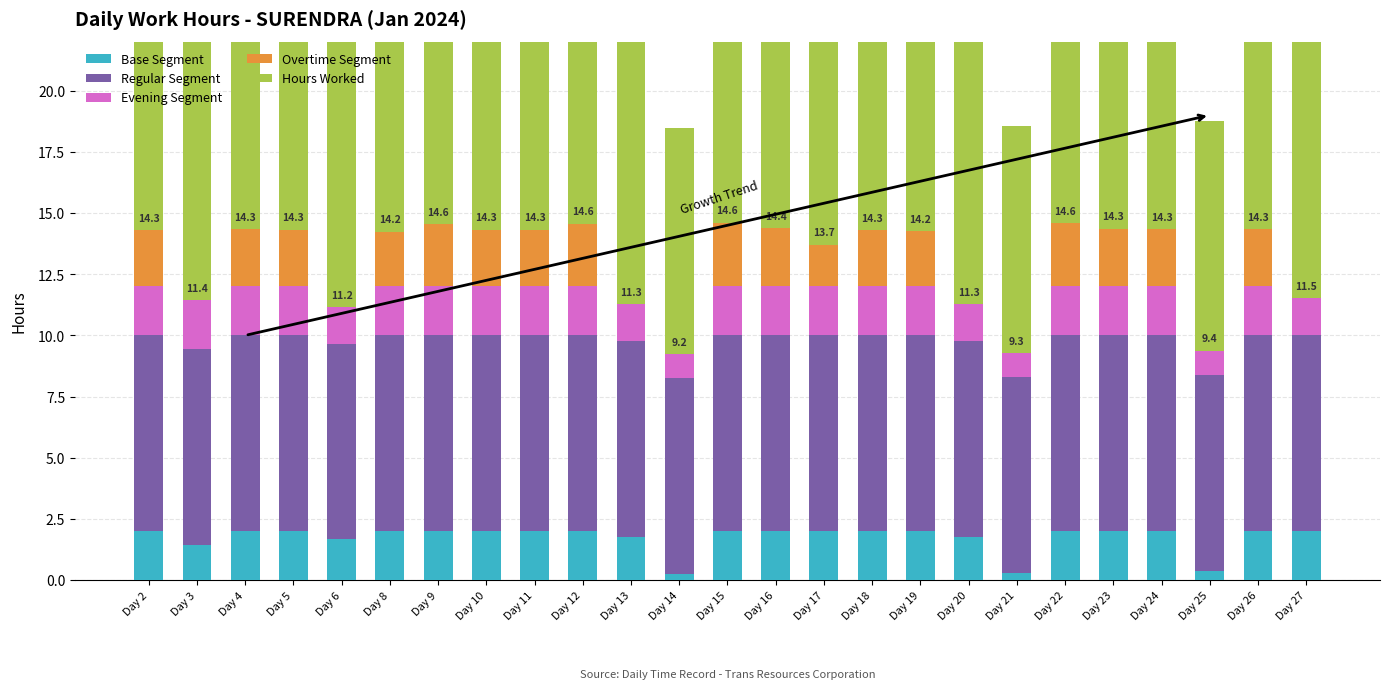

At how many categories does at least one series exceed 12?

17